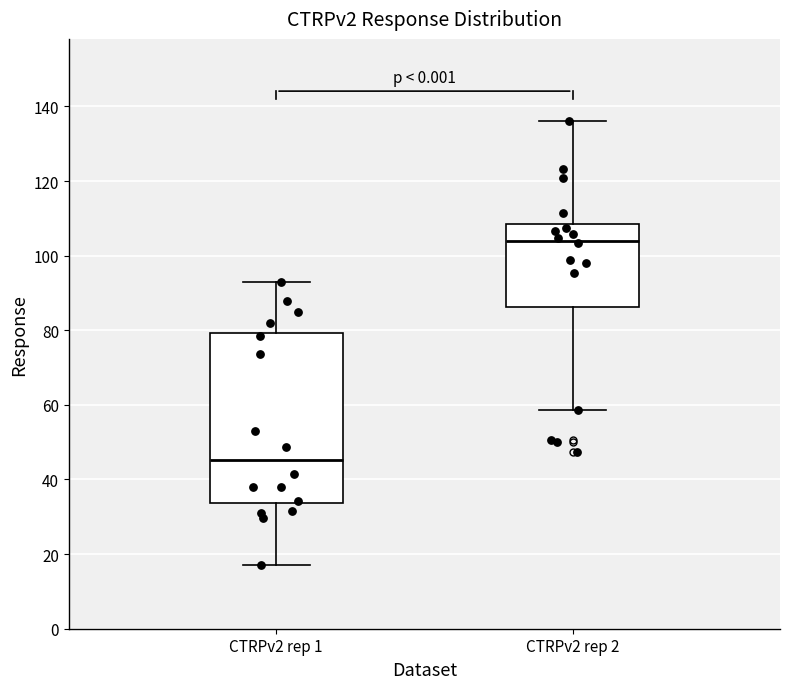

Reading left to right, transcribe this box plot: for each box, give where its median line is, the range the box spans, and where its two whiskers end, as read against the y-axis. The values are not printed on the chart, so give them approximately, as read against the axis.

CTRPv2 rep 1: median 46, box 34 to 80, whiskers 18 to 92
CTRPv2 rep 2: median 104, box 86 to 108, whiskers 58 to 136